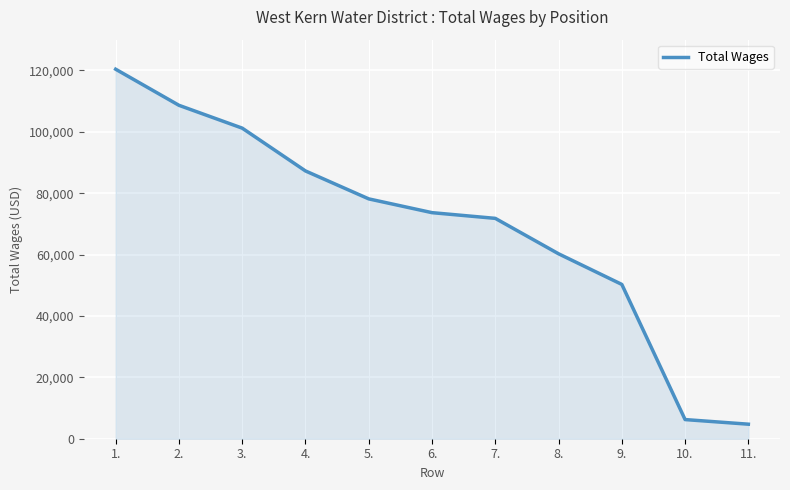

What position from the left is 8.?

8